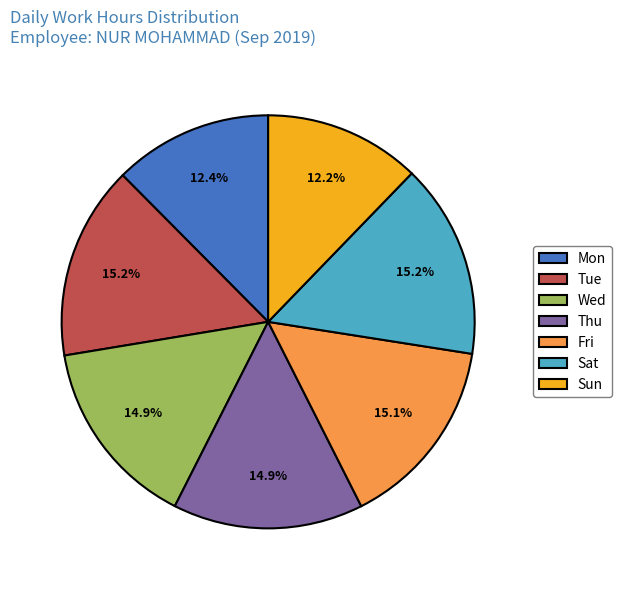

Do Mon and Wed together represent more than half of the pie?

No